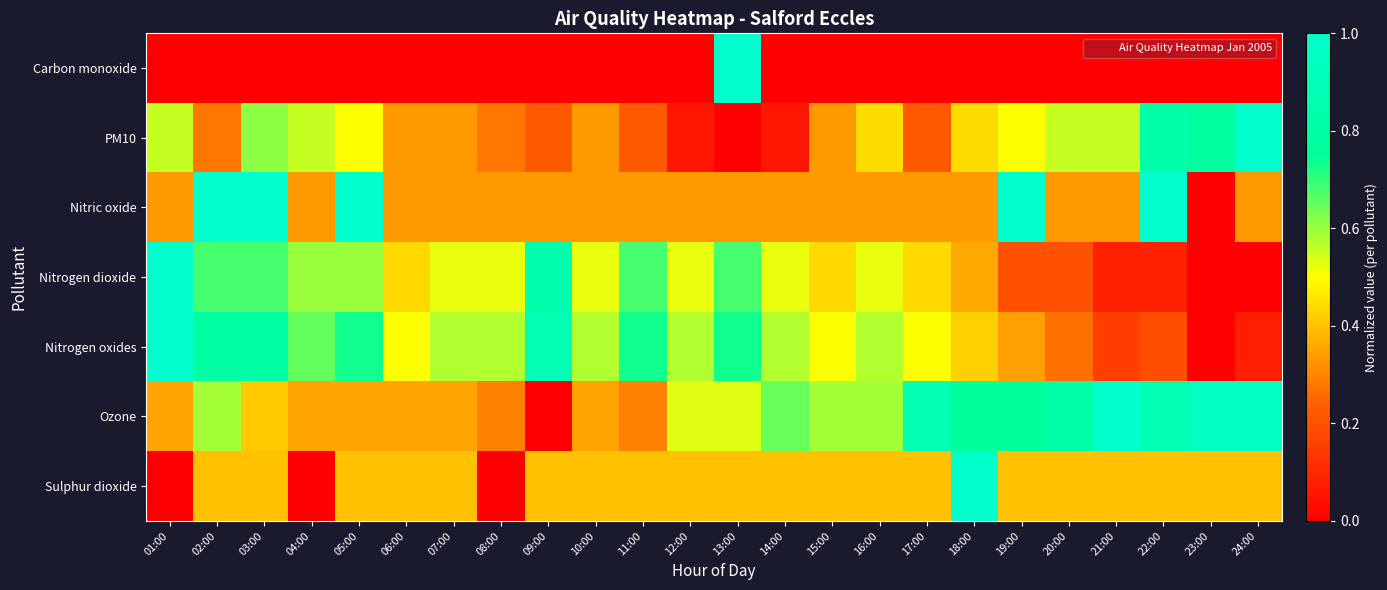

At which category is the sum across all series the highest?

03:00